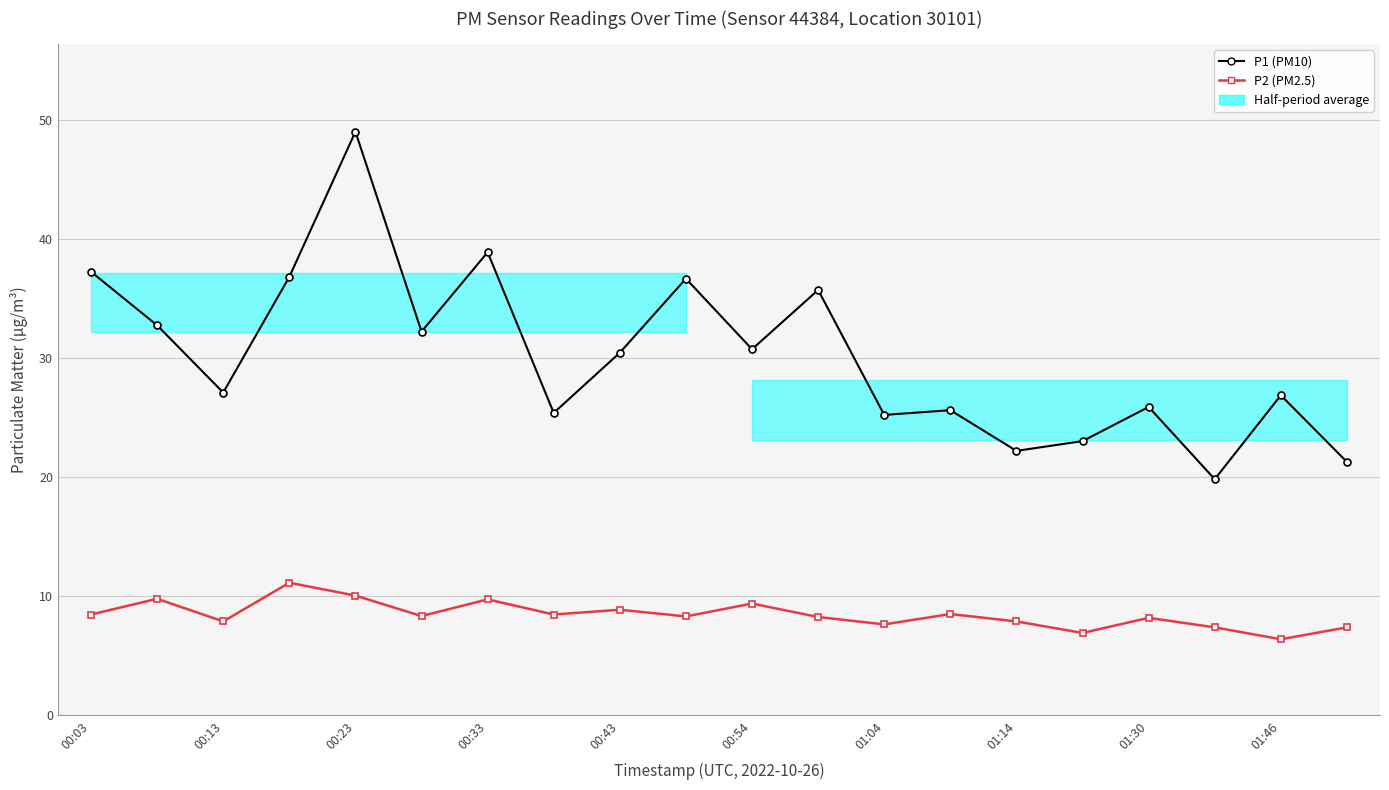

What is the difference between the maximum and minimum values in the P2 (PM2.5) series?

4.8